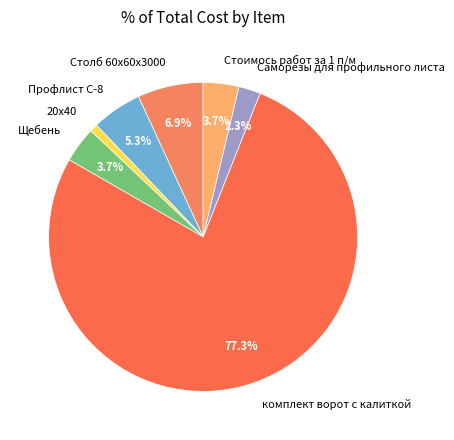

How many slices are in this pie chart?

7